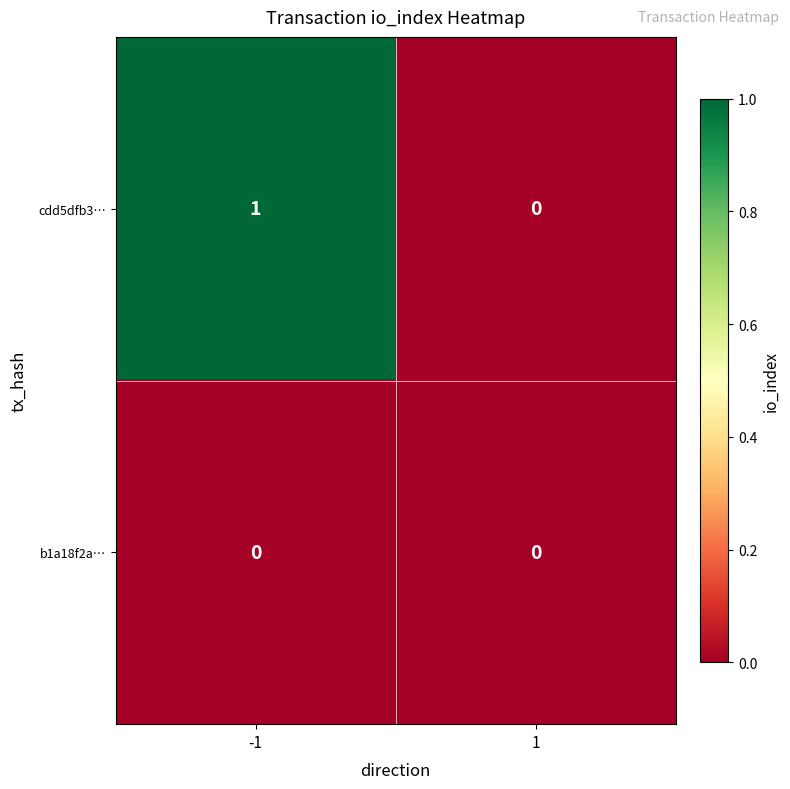

Which series has the largest range (max minus min)?

cdd5dfb3…